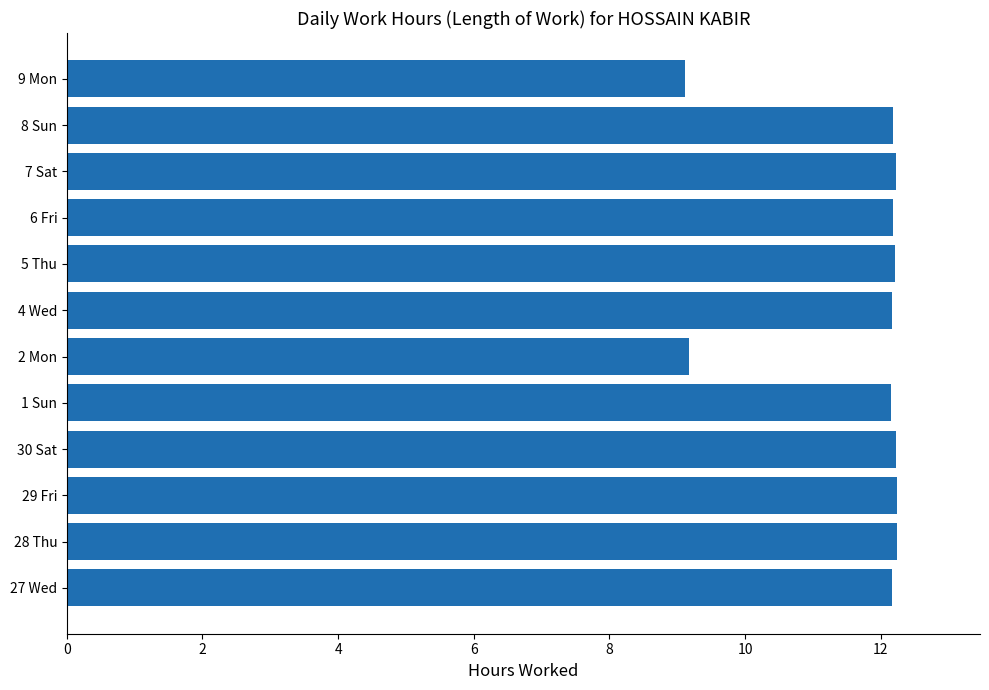

Reading bottom to top, extract all data points from this chart.

12.2	12.2	12.2	12.2	12.2	9.2	12.2	12.2	12.2	12.2	12.2	9.1